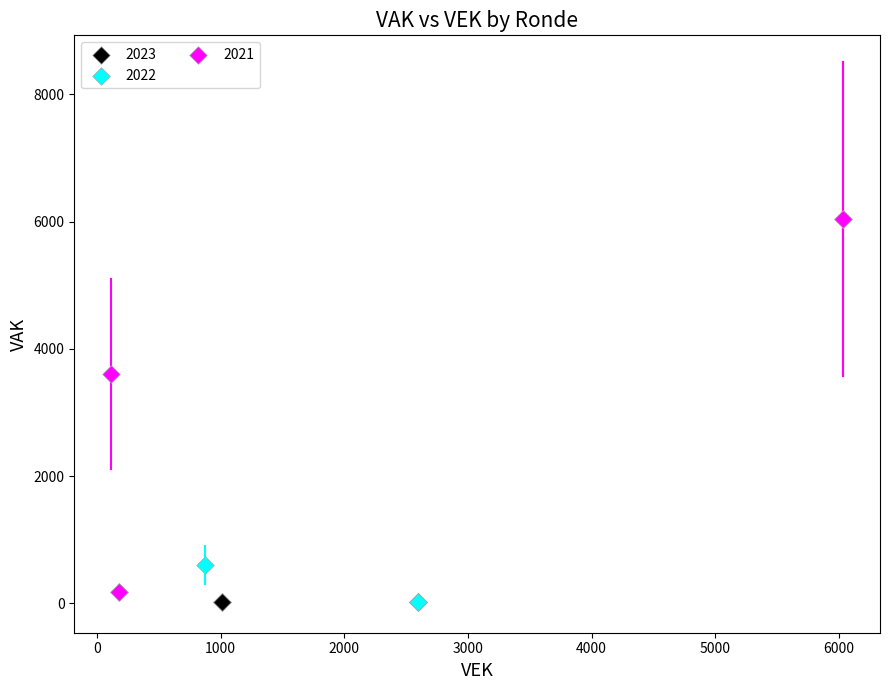

Which series contains the highest Y value?

2021